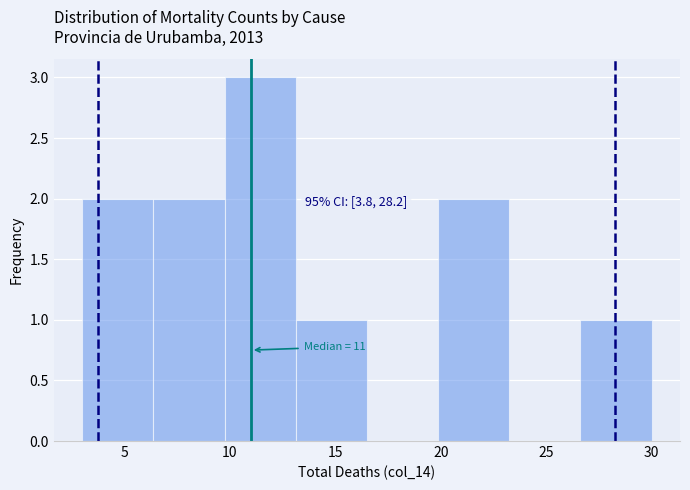

Which range on the x-axis has the tallest bar?

10.0 to 13.0